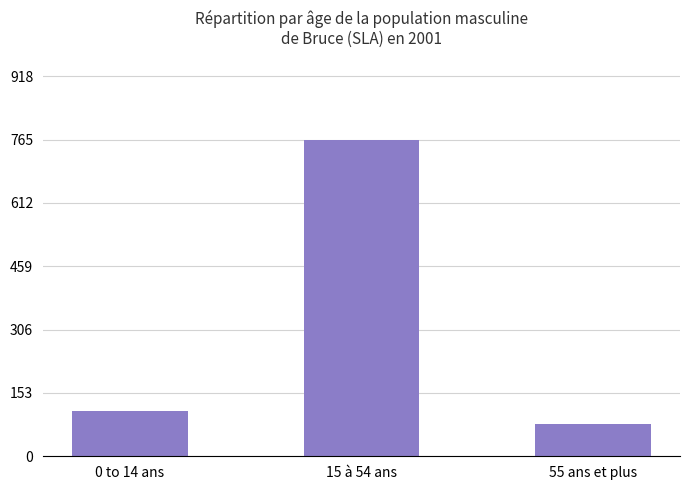

Reading left to right, list all the values displayed in this chart.

0 to 14 ans=109	15 à 54 ans=765	55 ans et plus=79